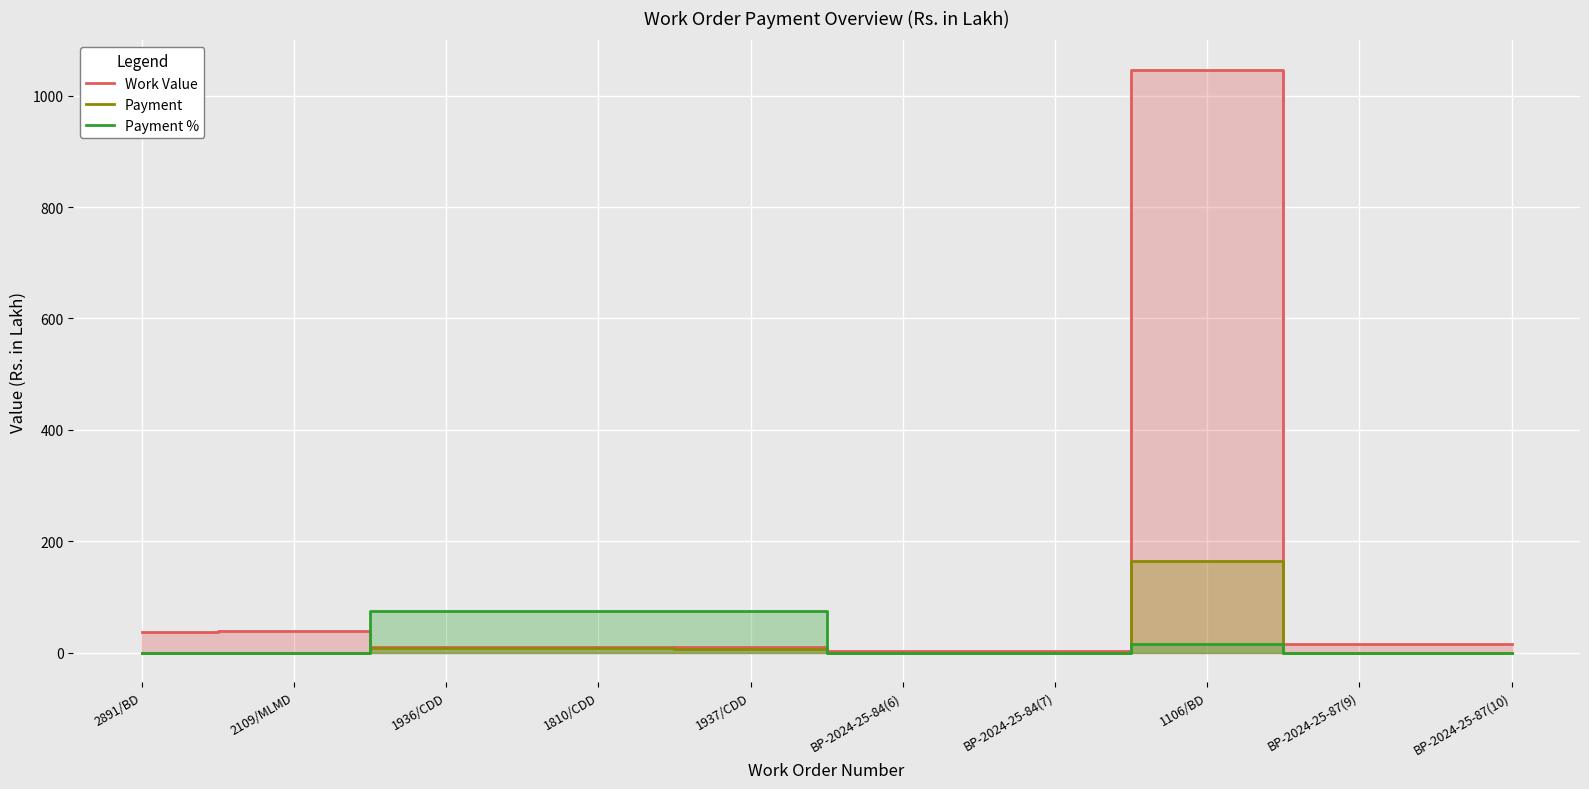

Which series has the largest total across all categories?

Work Value